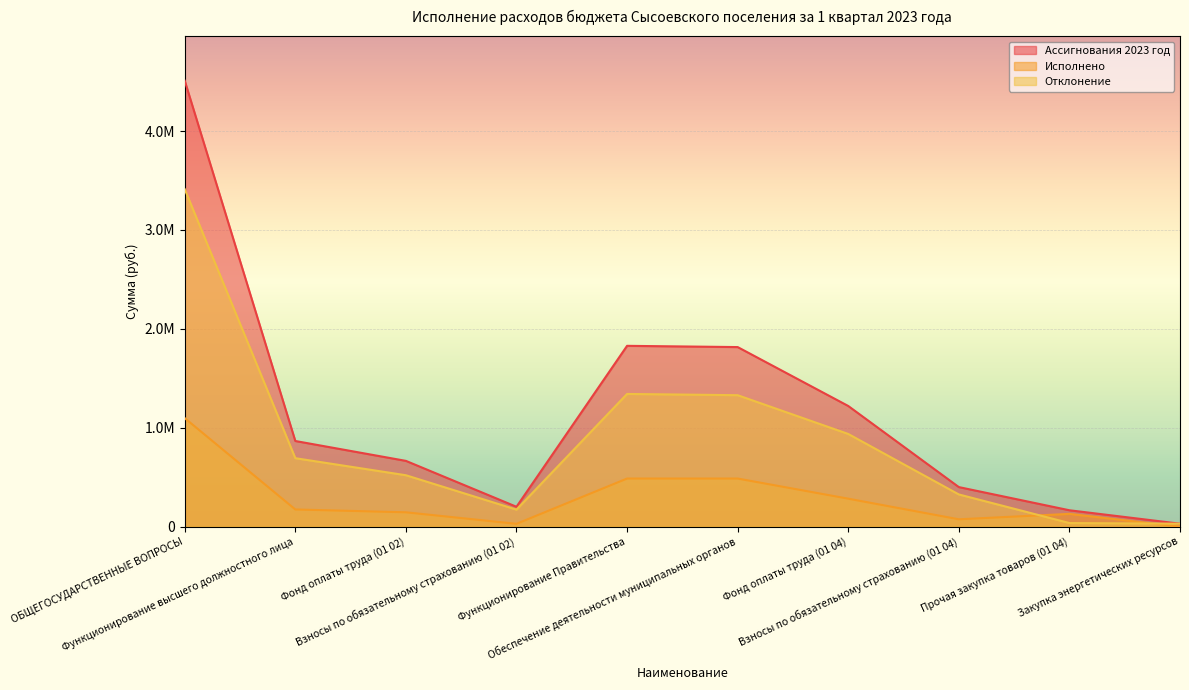

What is the difference between the Ассигнования 2023 год values at Закупка энергетических ресурсов and Функционирование Правительства?

1798300.0